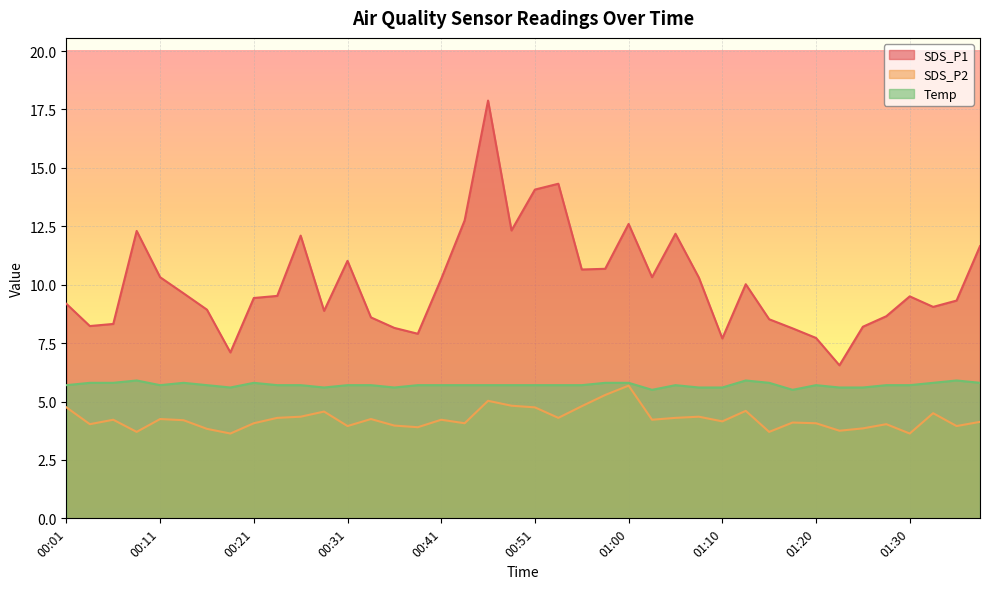

What position from the right is 00:36?

26